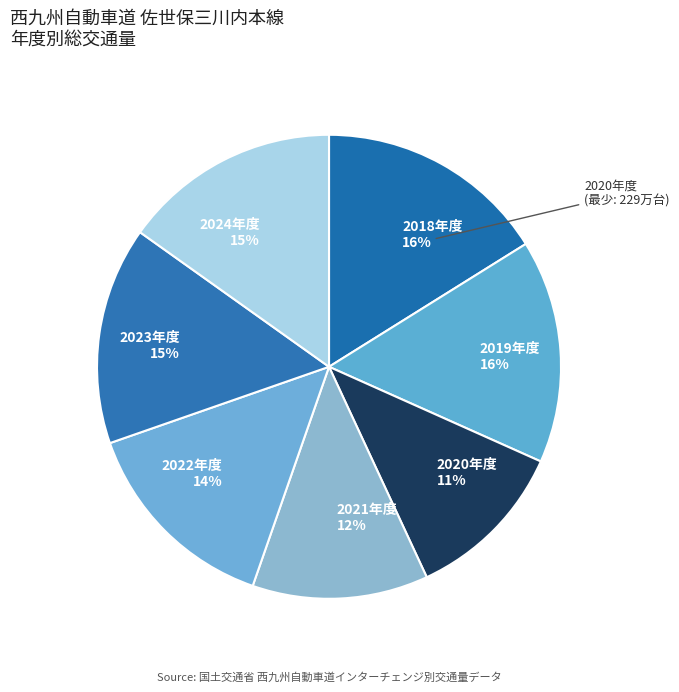

Which has a higher value, 2022年度 14% or 2020年度 11%?

2022年度 14%